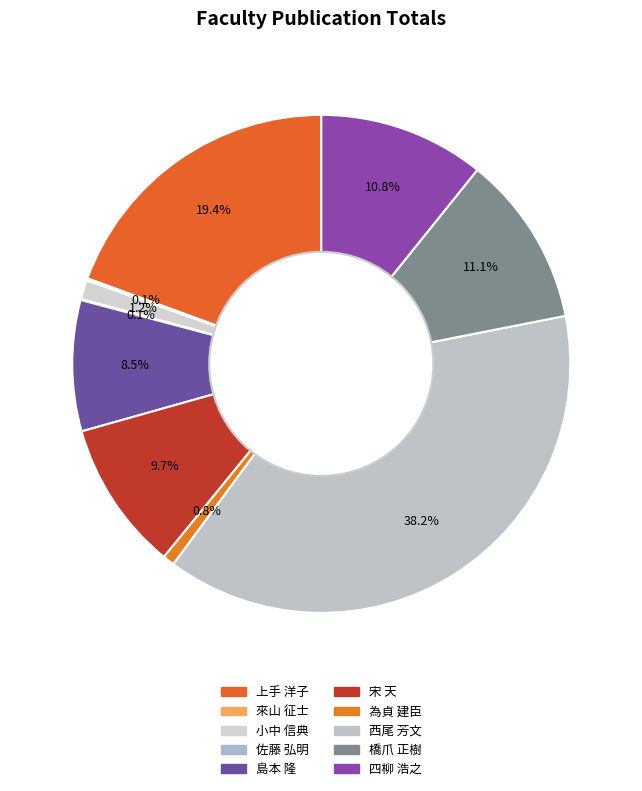

True or false: 橋爪 正樹 accounts for 2% of the total.

False